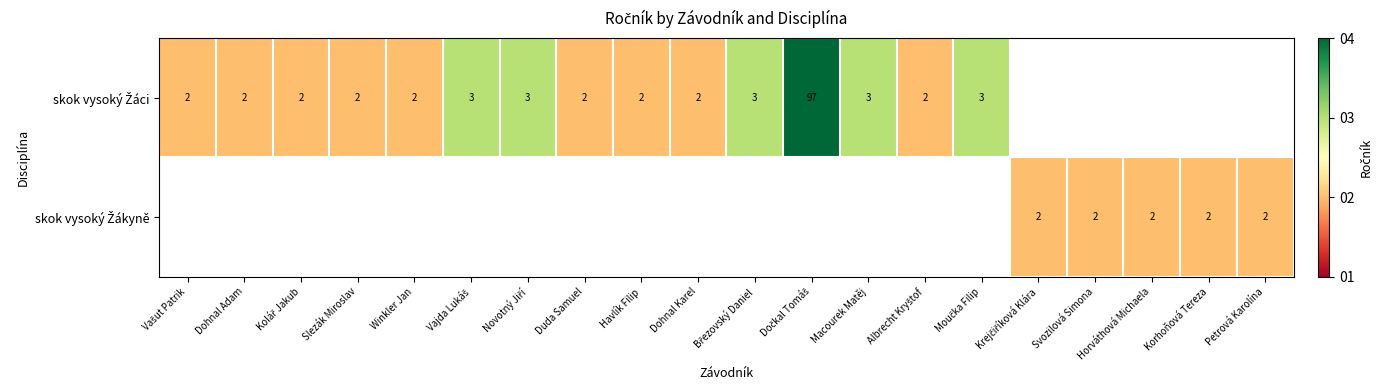

Where does the skok vysoký Žáci series first go above 3?

Dočkal Tomáš